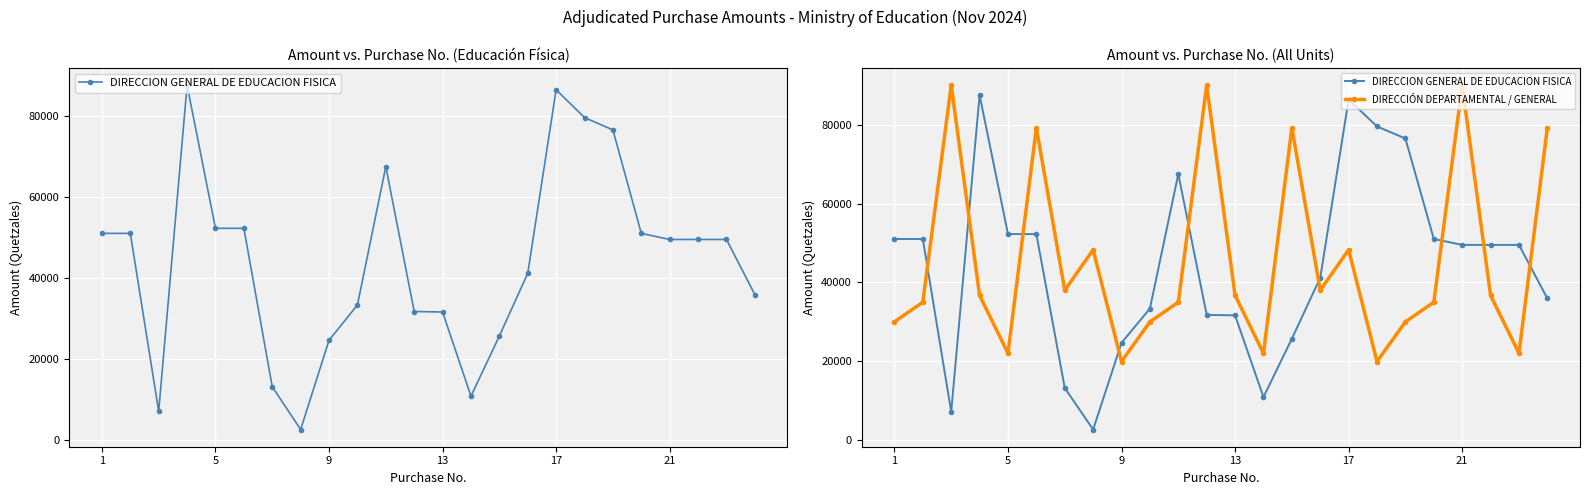

What is the value of the DIRECCION GENERAL DE EDUCACION FISICA point at the 13th from the left?

31620.0